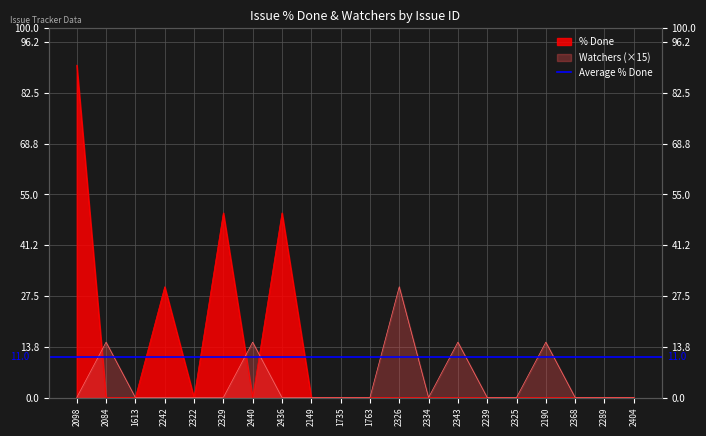

How many lines are shown in the chart?

2